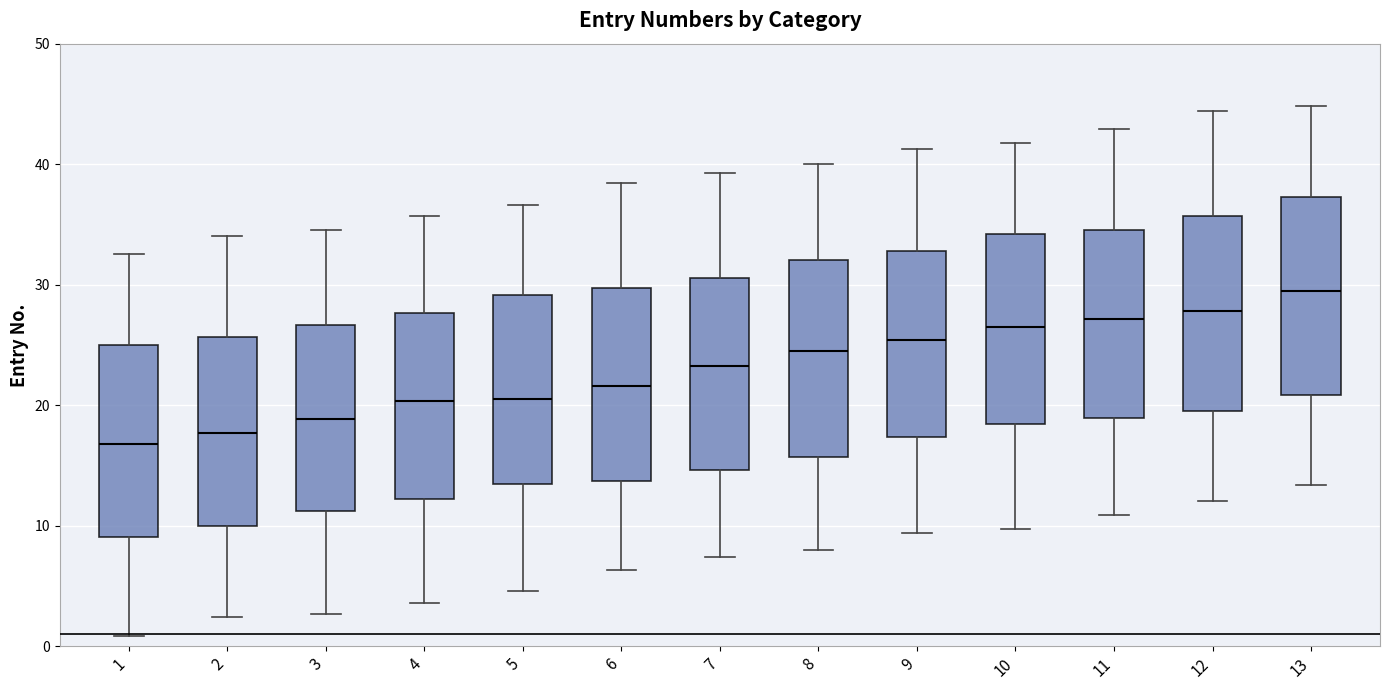

Where is the lower edge of the box at x = 3 on the y-axis? The values are not printed on the chart, so give them approximately, as read against the axis.

11